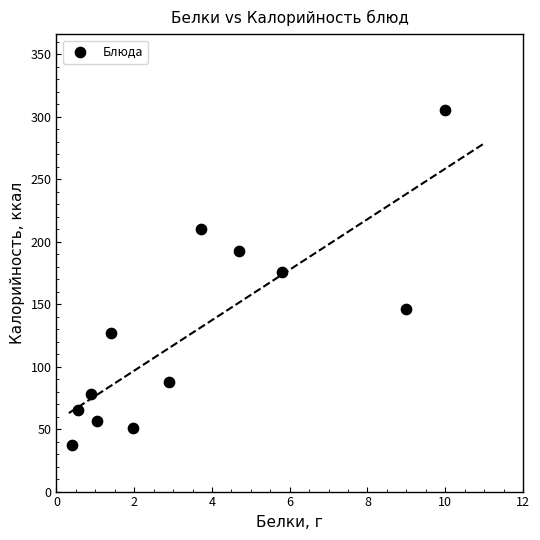

What is the average Y value?

127.7